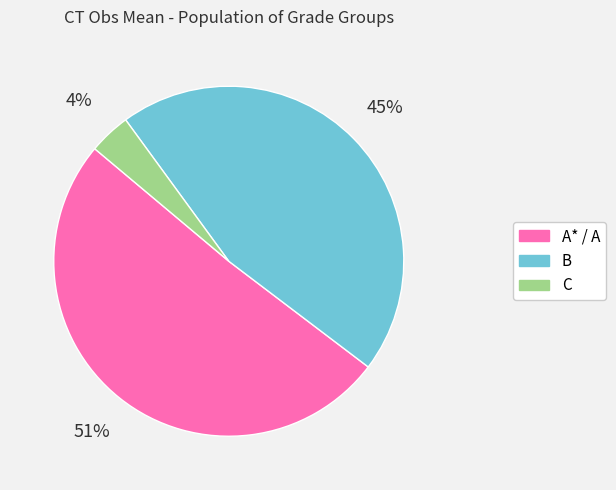

Which slice is the largest?

A* / A